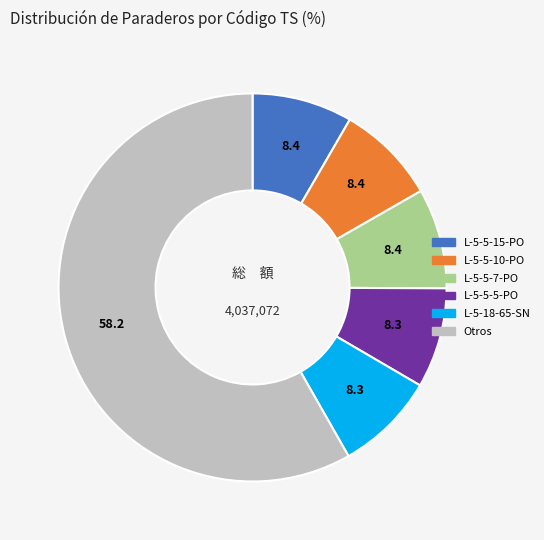

The L-5-5-10-PO slice represents 23% of the pie. True or false?

False